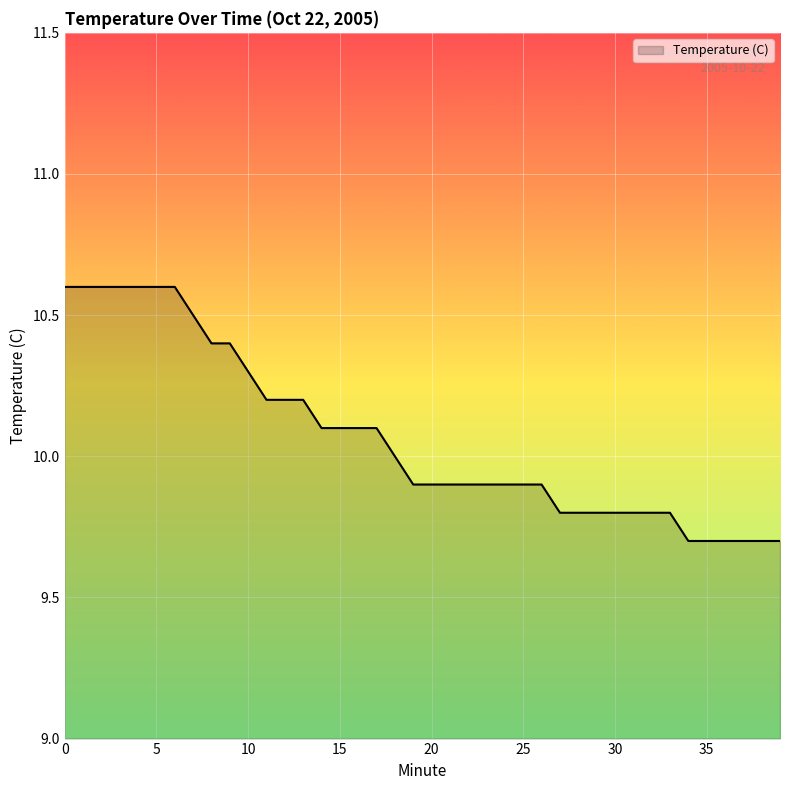

What is the difference between the maximum and minimum values?

0.9